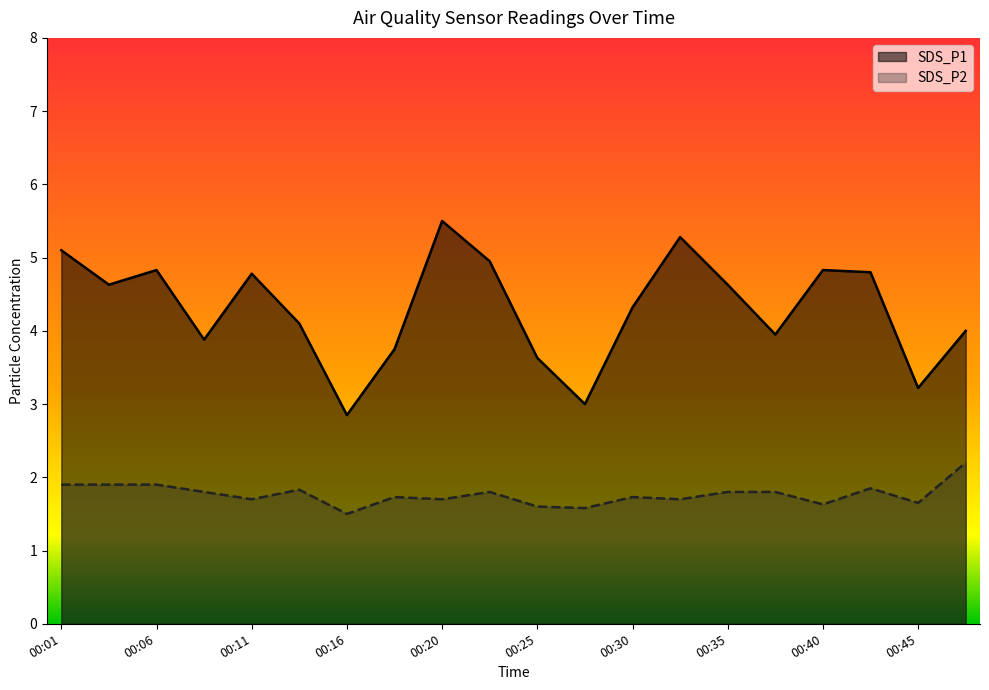

At which label is SDS_P2 closest to 1?

00:16